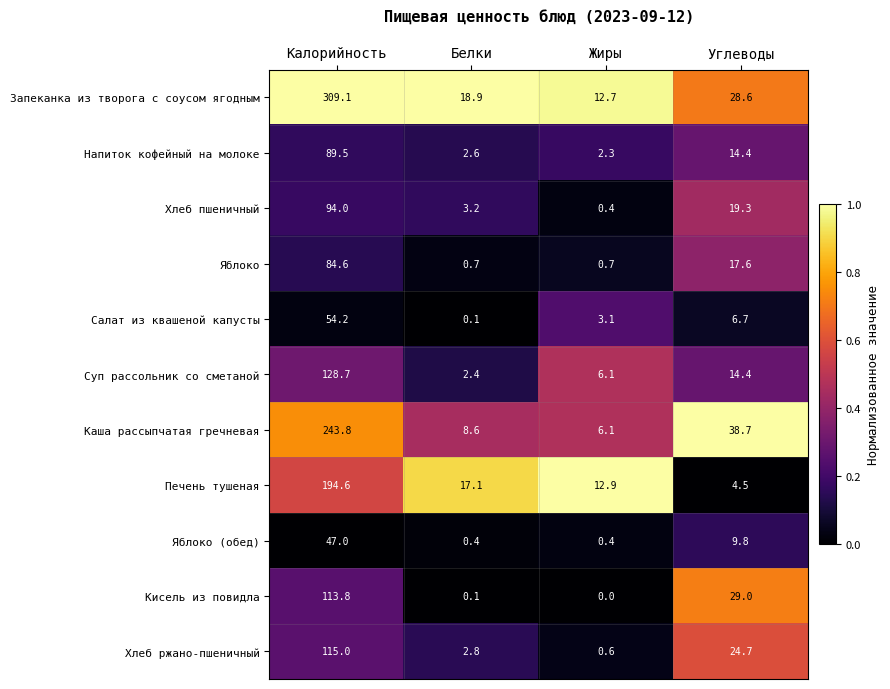

What is the sum of the Запеканка из творога с соусом ягодным values at Белки and Калорийность?

328.0